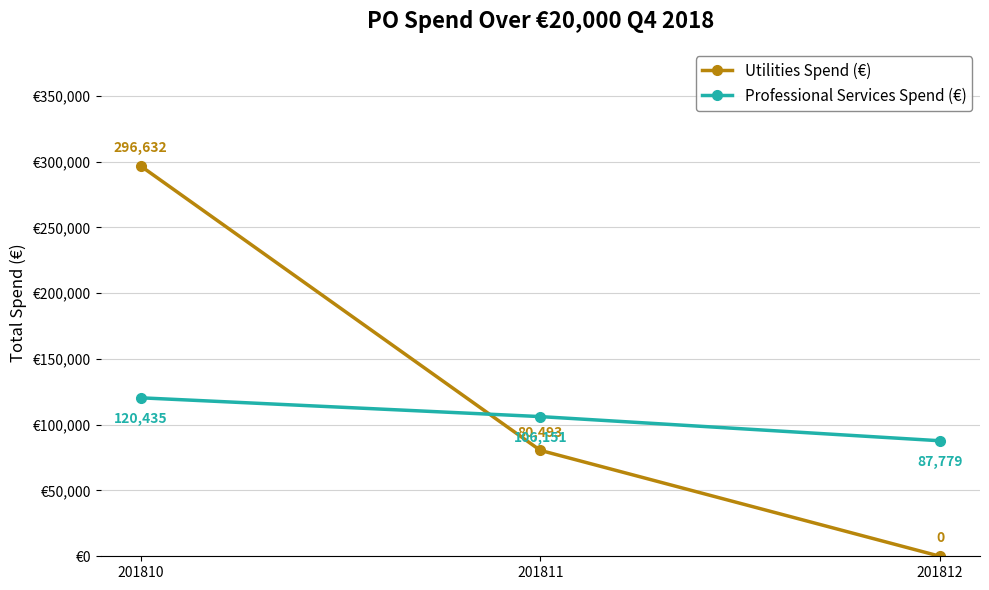

Where does the Professional Services Spend (€) series first go above 106150?

201810